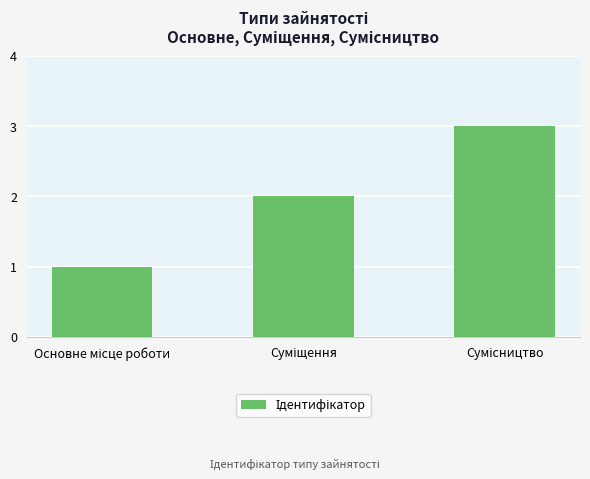

What is the sum of all values?

6